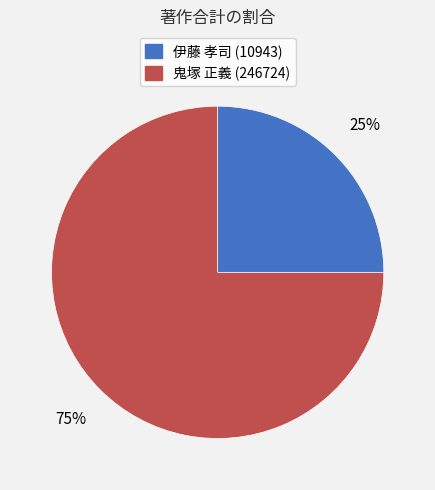

To the nearest percent, what is the average slice percentage?

50%